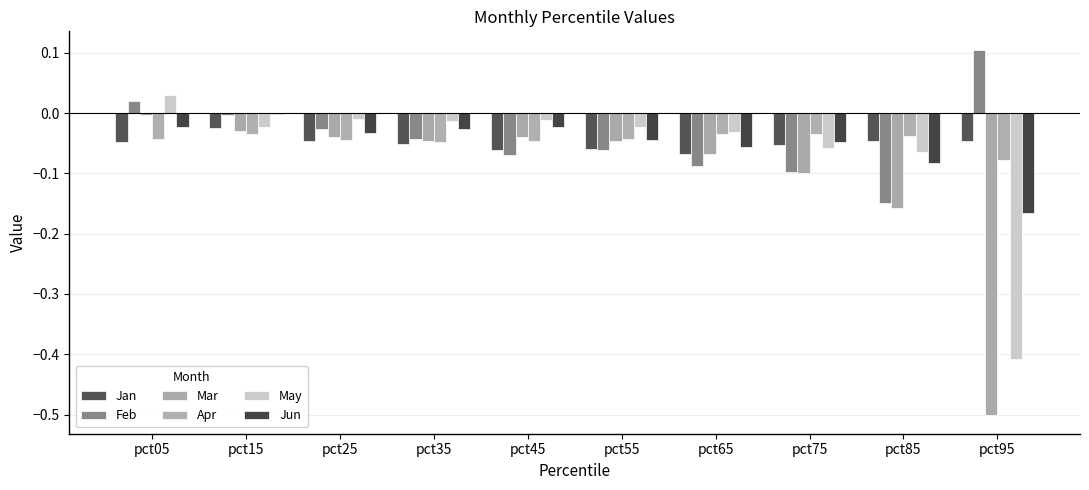

How many series are shown in this chart?

6